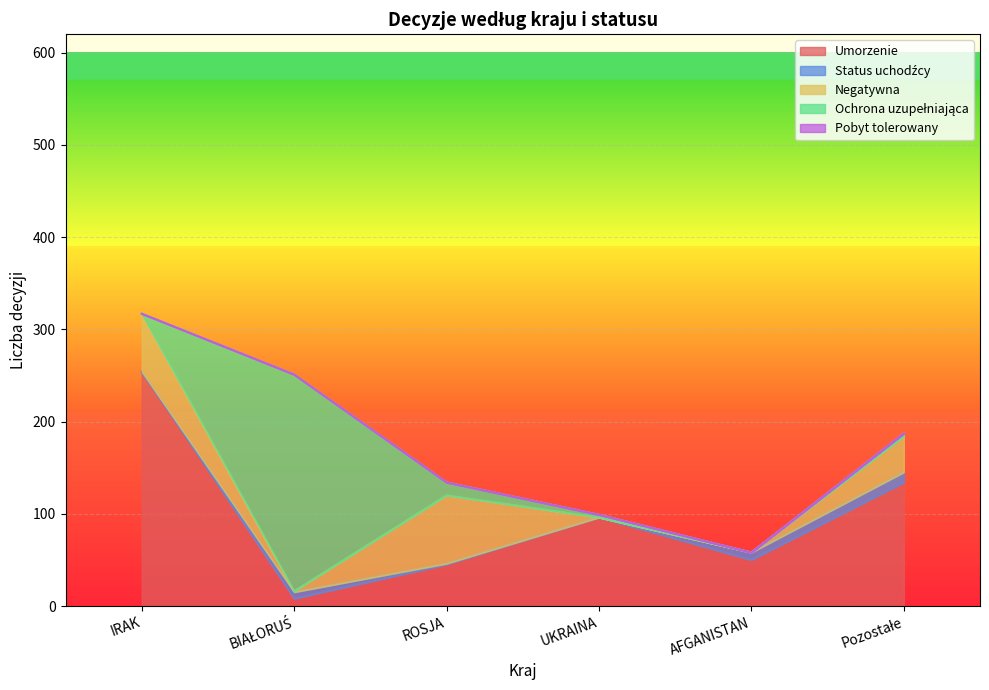

Rank the categories by Umorzenie value from lowest to highest.

BIAŁORUŚ, ROSJA, AFGANISTAN, UKRAINA, Pozostałe, IRAK